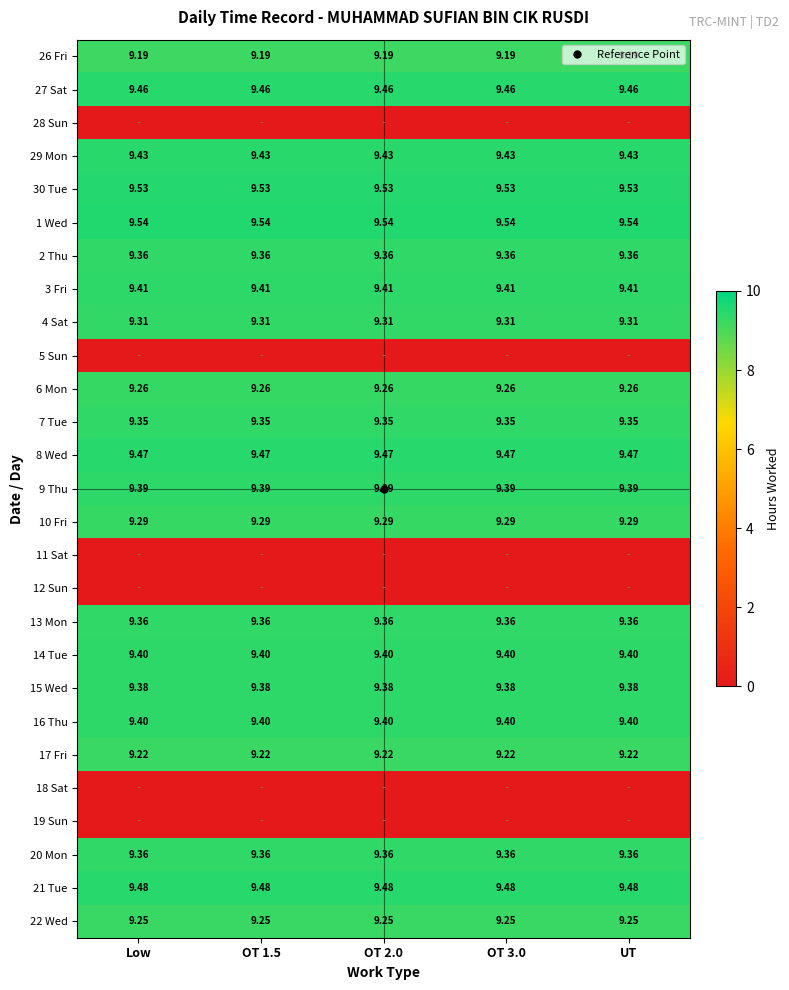

Which category has the lowest value across all series?

Low